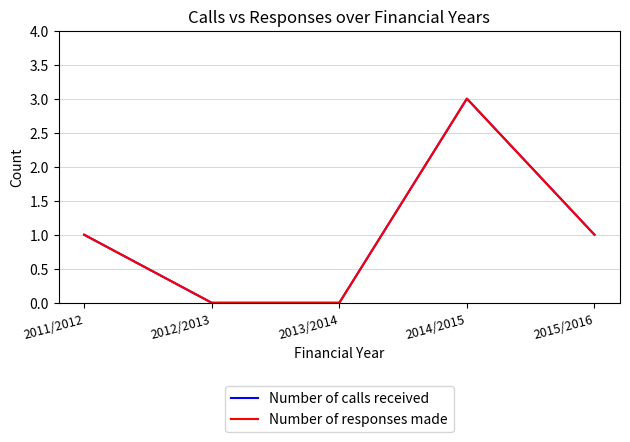

How many lines are shown in the chart?

2